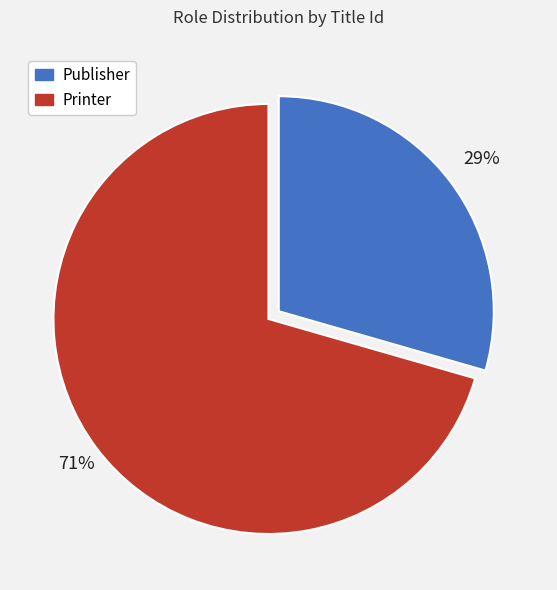

How many segments does this pie chart have?

2